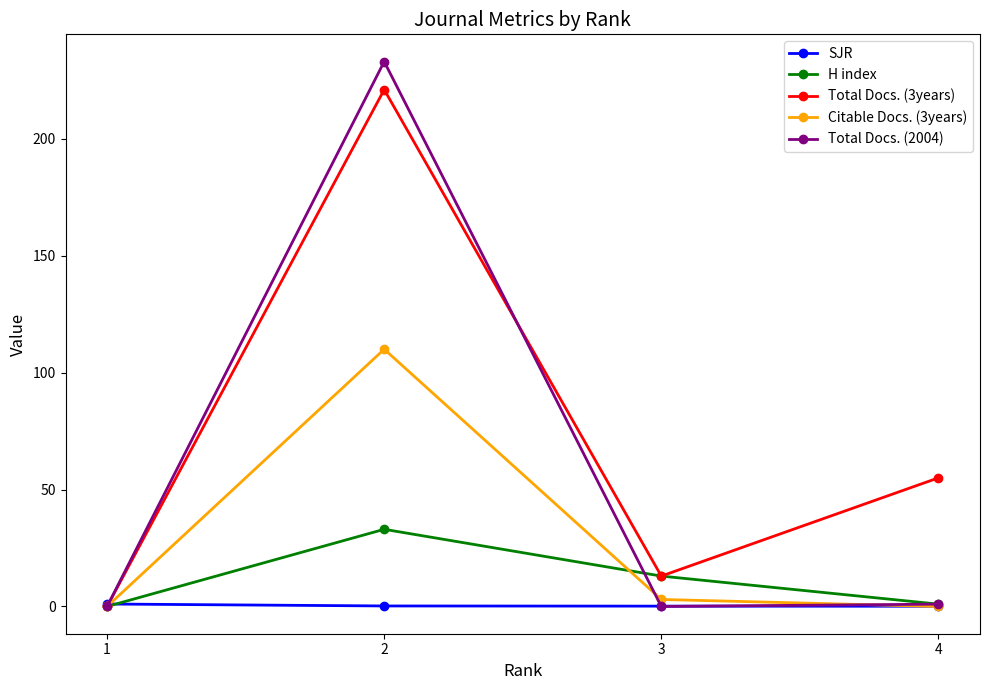

What is the total value across all series at 2?

597.2